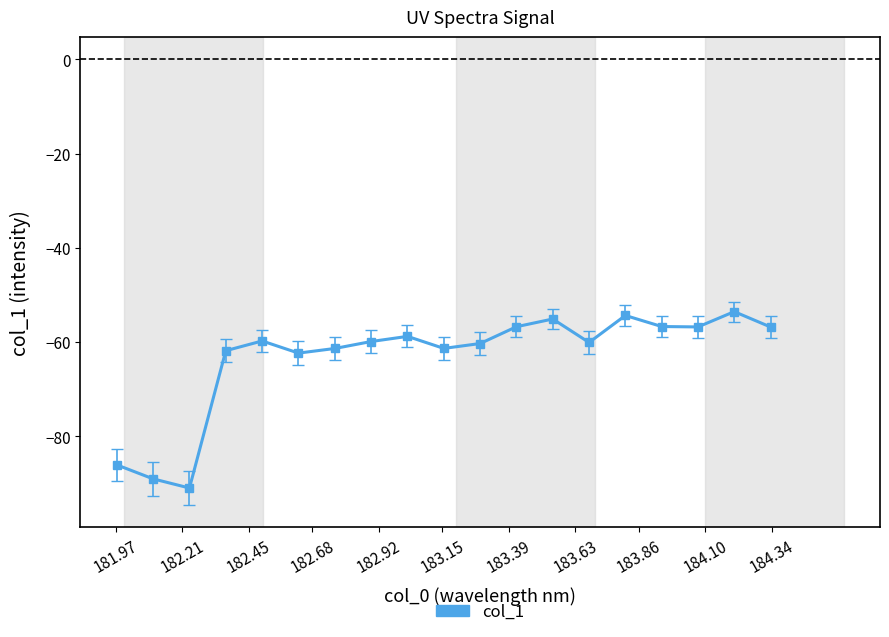

What is the value of the 15th point from the left?

-54.3